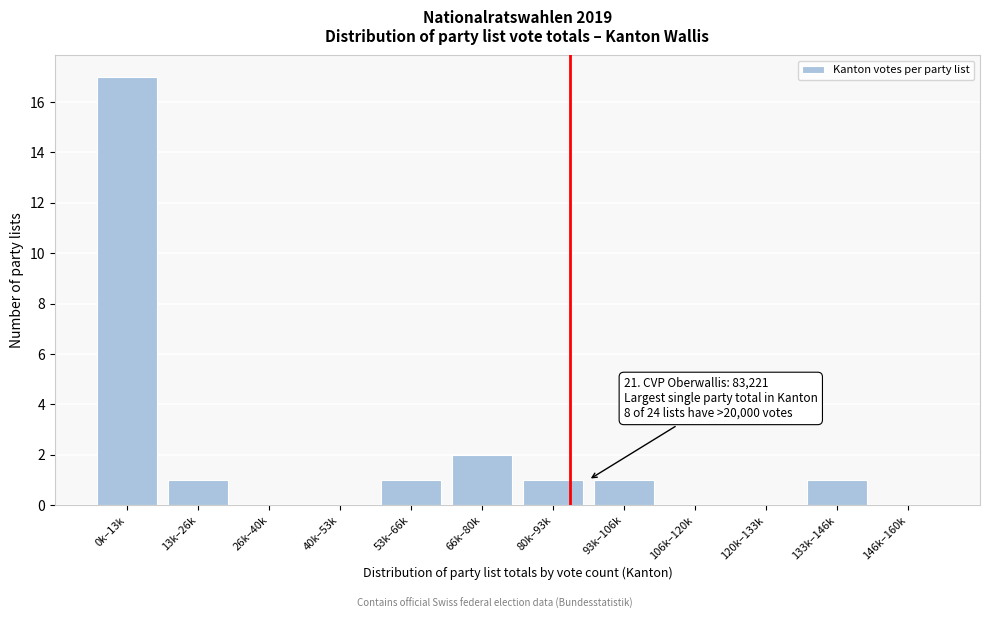

Reading left to right, what are all the values shown in this chart?

0k–13k=17	13k–26k=1	26k–40k=0	40k–53k=0	53k–66k=1	66k–80k=2	80k–93k=1	93k–106k=1	106k–120k=0	120k–133k=0	133k–146k=1	146k–160k=0